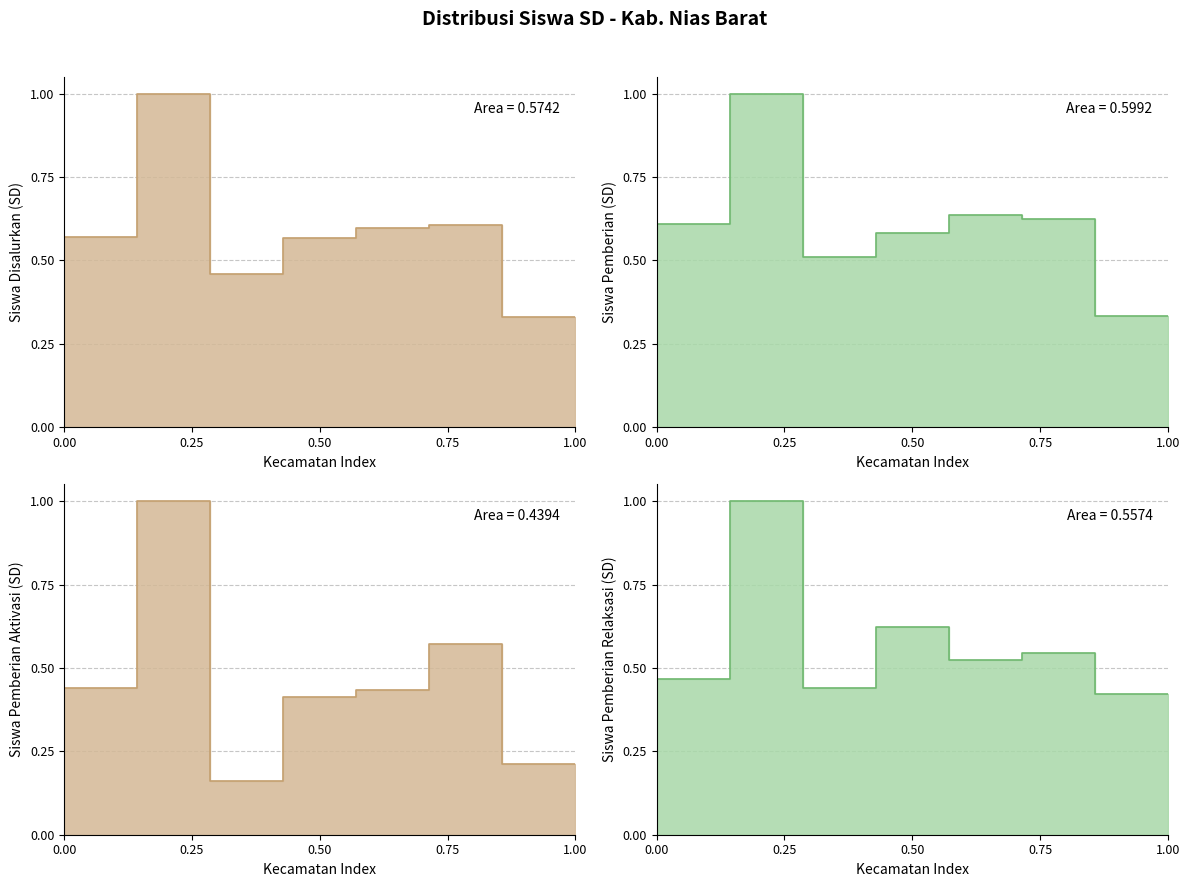

What is the maximum value for Siswa Pemberian Relaksasi (SD)?

1.0